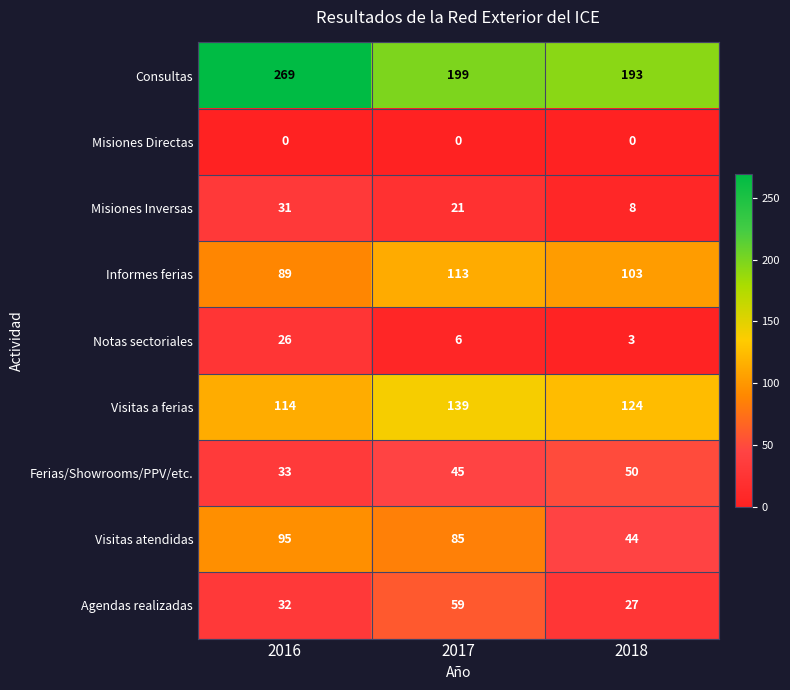

The Informes ferias series shows 129 at 2016. True or false?

False